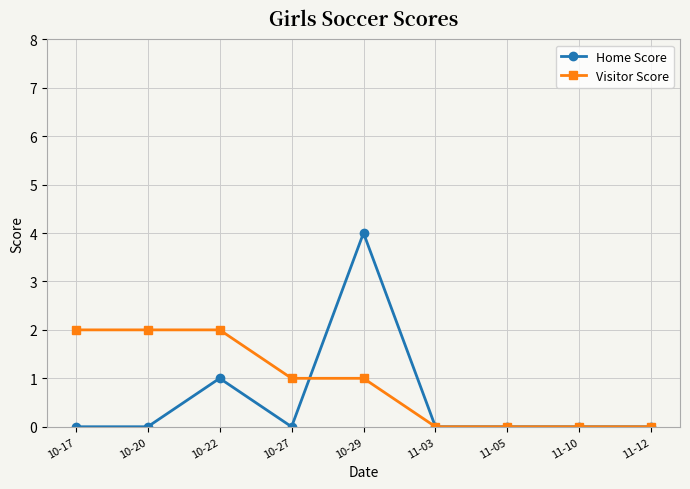

How many data points does each series have?

9